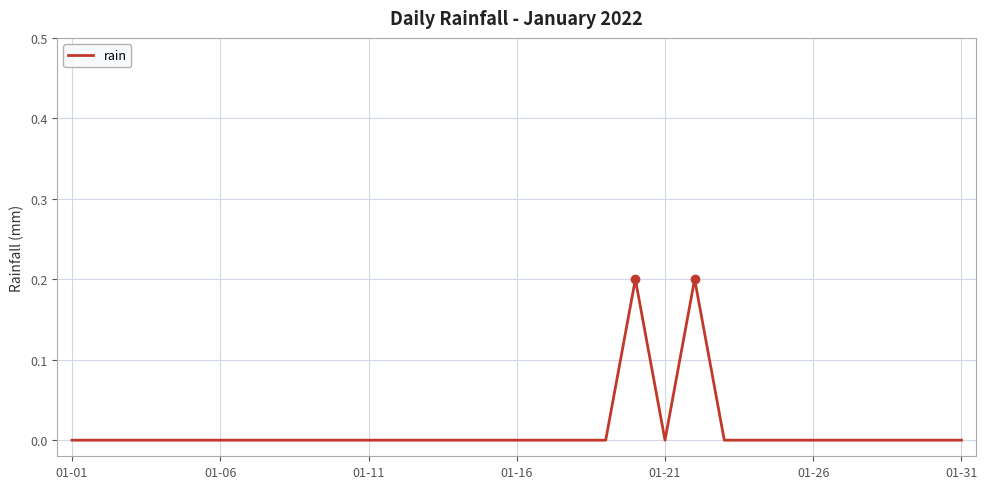

Does the chart display data point markers on the line(s)?

No